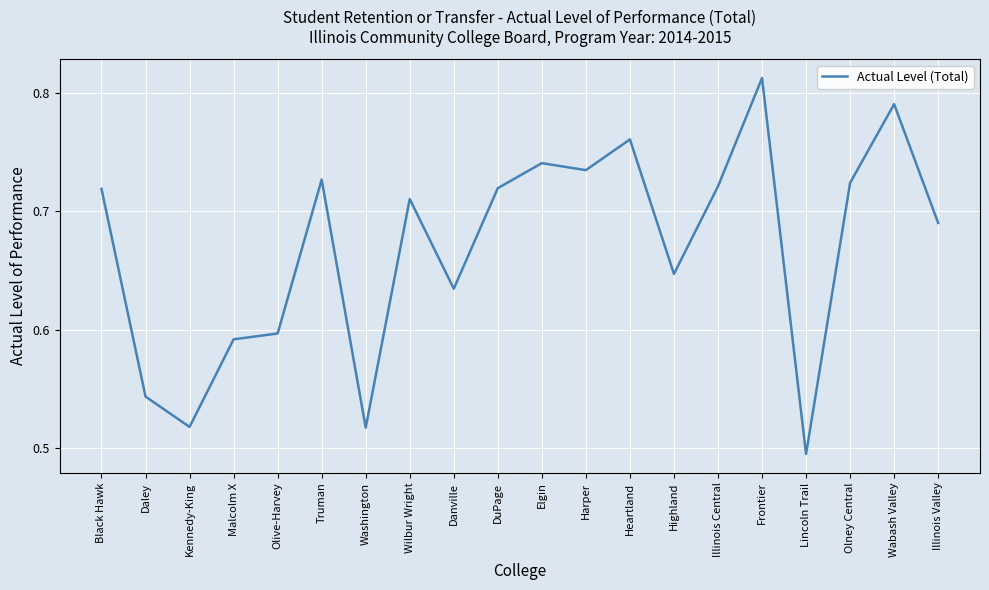

Which category has the highest value across all series?

Frontier